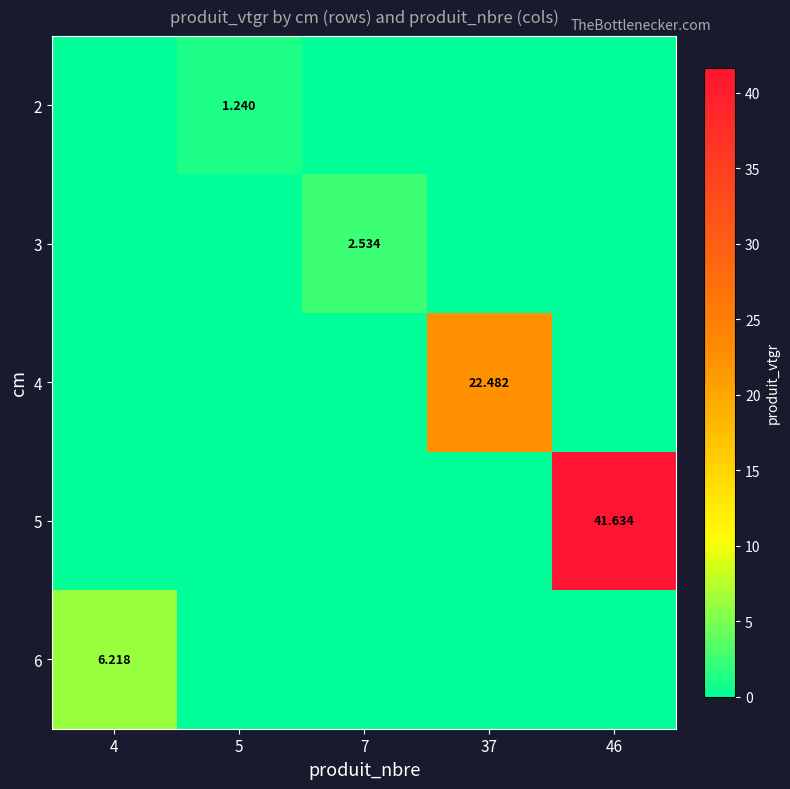

How many data points in 6 are above 0?

1